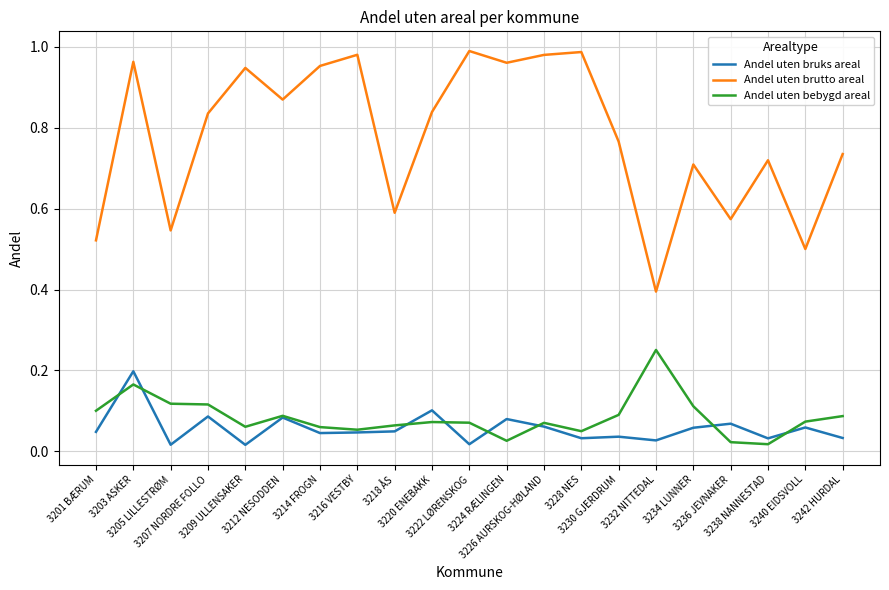

In Andel uten bruks areal, how many points are higher than both neighbors (excluding endpoints)?

8